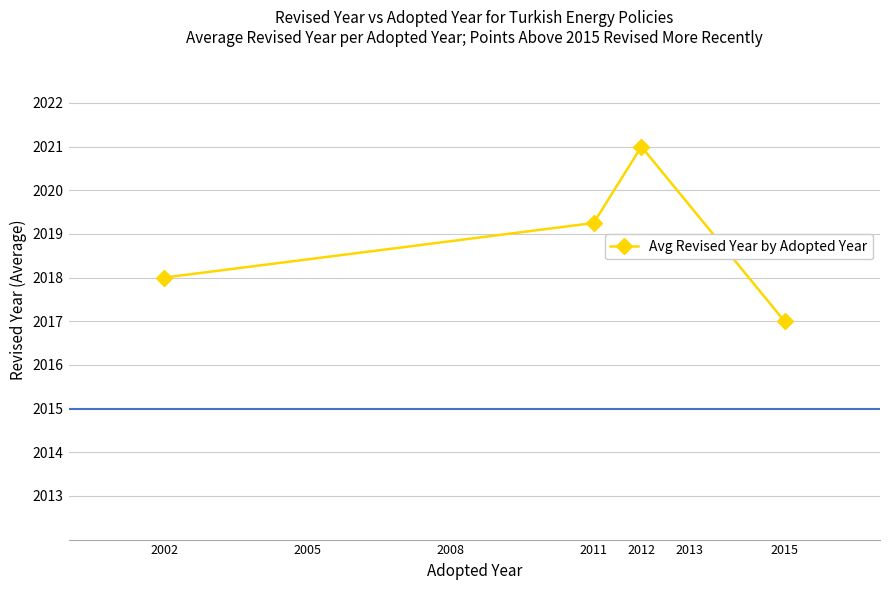

What is the difference between the maximum and minimum values?

4.0